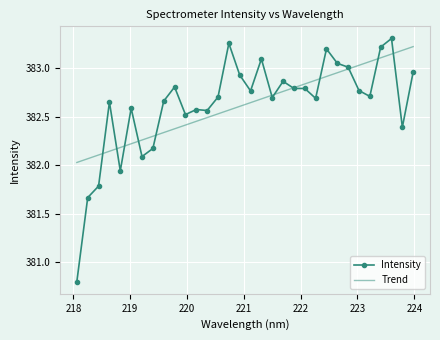

What is the highest value of the Trend series?

383.2